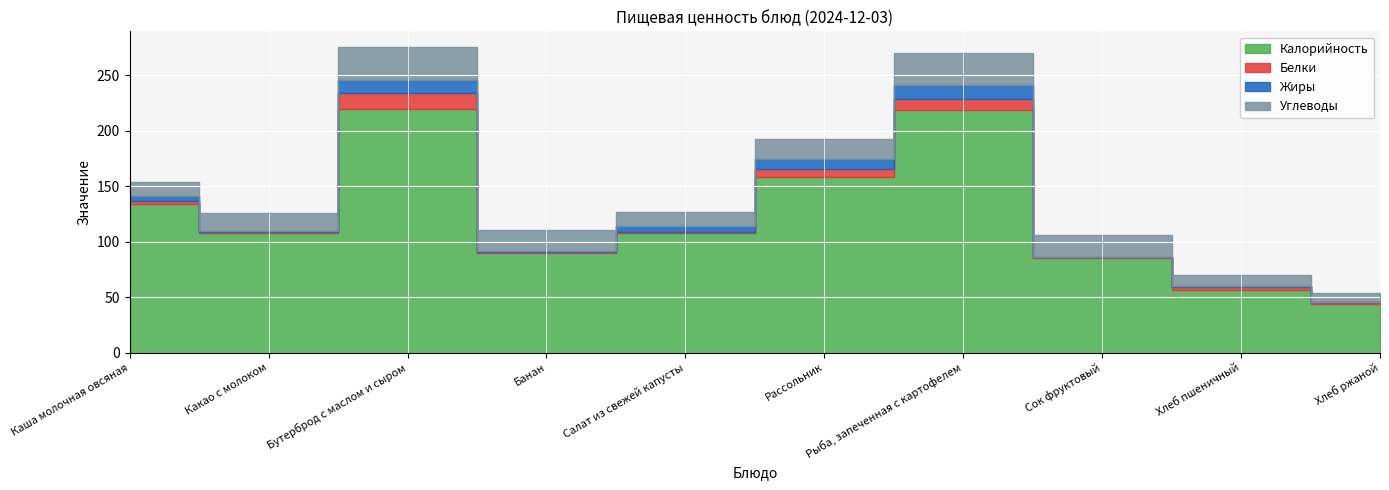

Which series has the largest total across all categories?

Калорийность